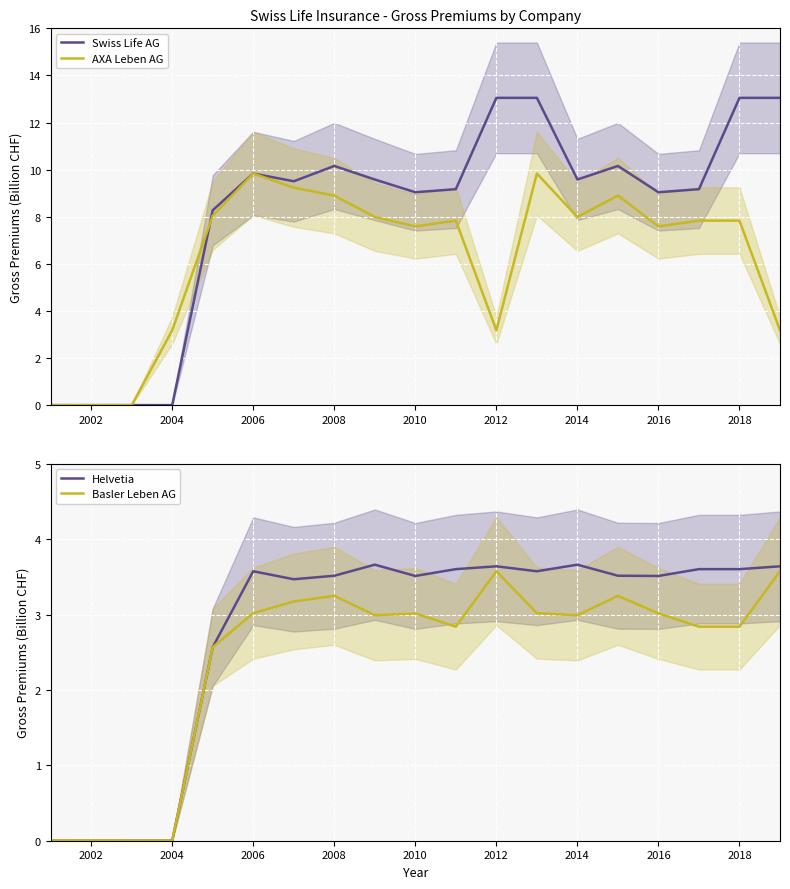

Is it true that Helvetia equals 3.5 at 2010?

True